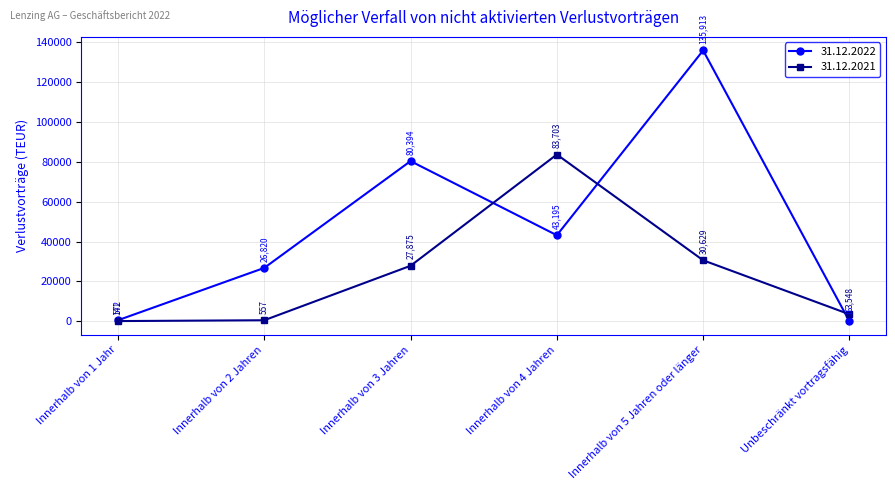

What is the label of the 4th point from the left?

Innerhalb von 4 Jahren